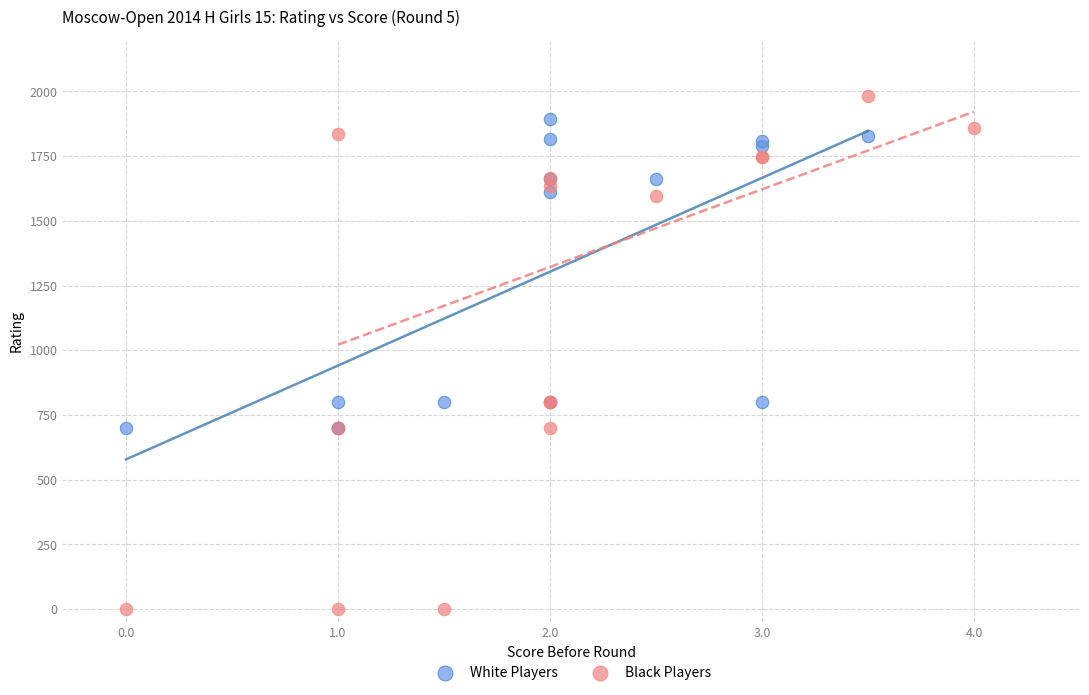

Which series contains the lowest Y value?

Black Players